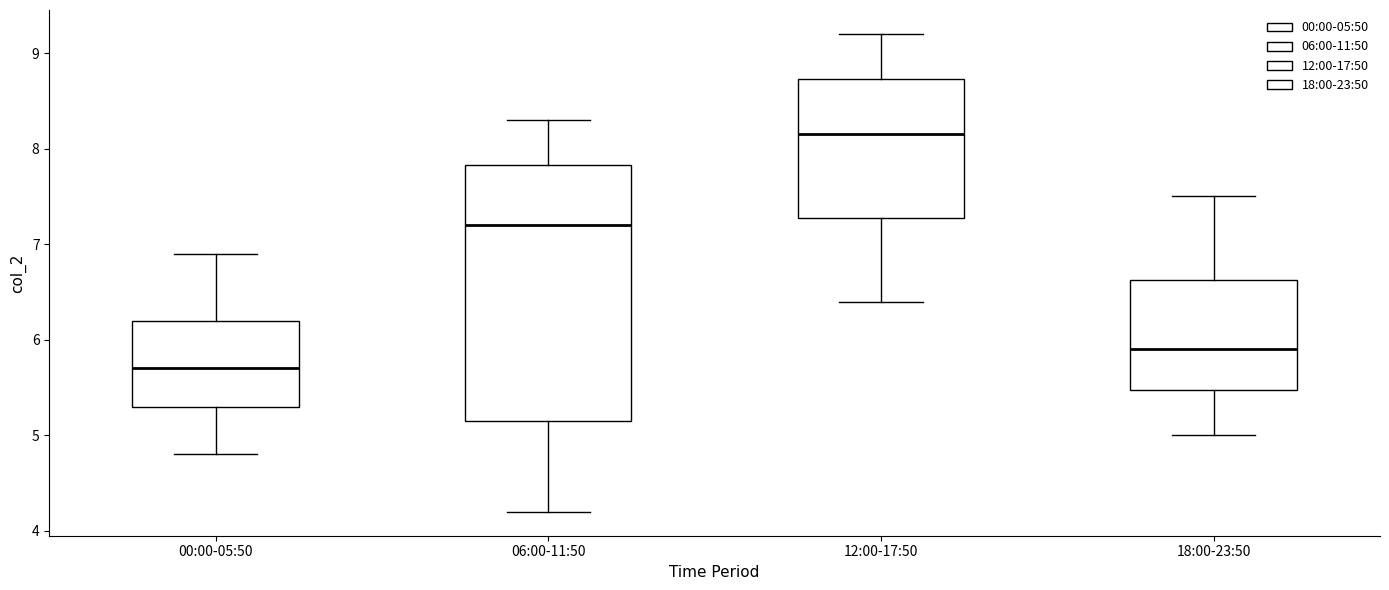

Which box is the tallest, from its lower edge to its upper edge?

06:00-11:50